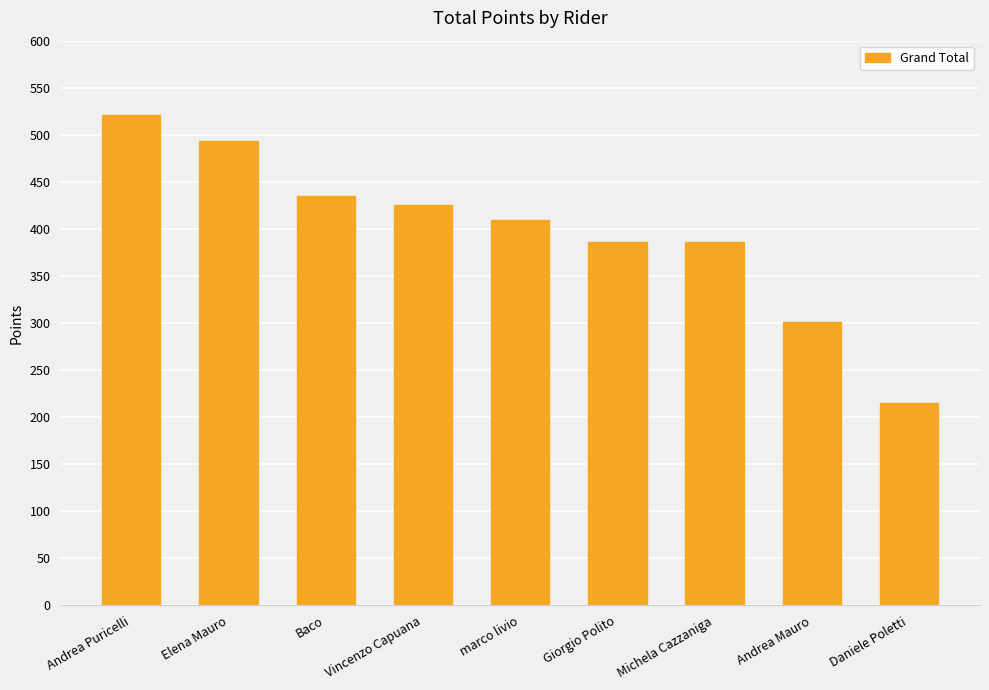

Approximately how many times larger is the value at Andrea Mauro compared to Andrea Puricelli?

0.6